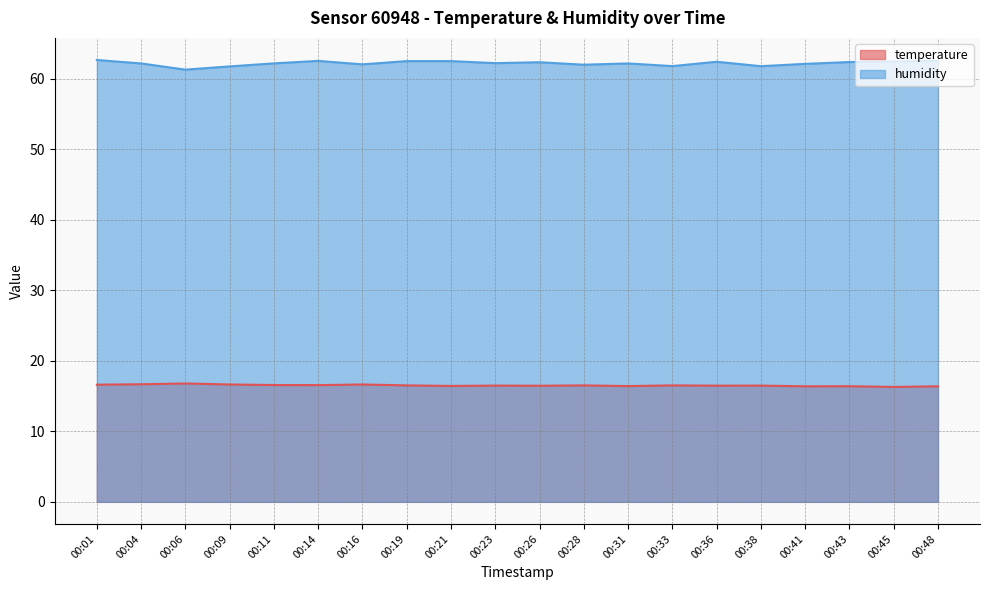

Reading left to right, what are all the values shown in this chart?

temperature: 16.6	16.7	16.8	16.6	16.6	16.6	16.6	16.5	16.4	16.5	16.5	16.5	16.4	16.5	16.5	16.5	16.4	16.4	16.3	16.4
humidity: 62.7	62.2	61.3	61.8	62.2	62.5	62.1	62.5	62.5	62.2	62.4	62.0	62.2	61.8	62.4	61.8	62.1	62.4	62.5	62.5